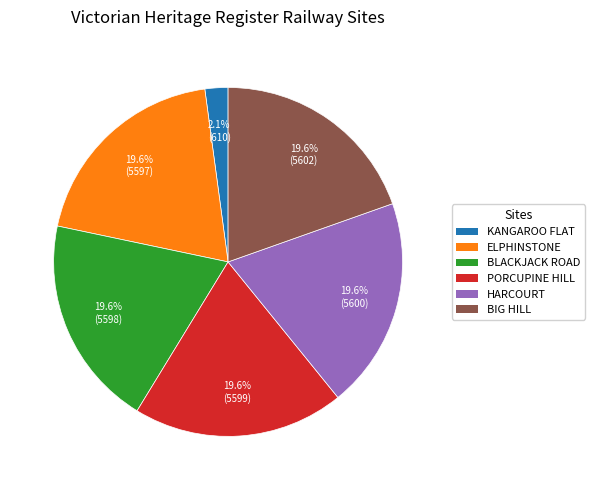

Is there a majority slice in this chart?

No